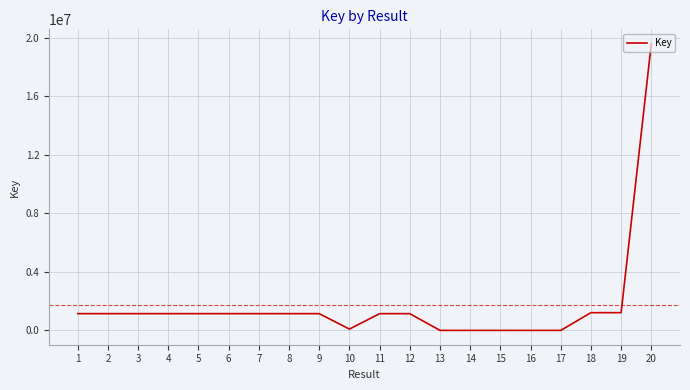

Is it true that the value at 16 is 2191?

True